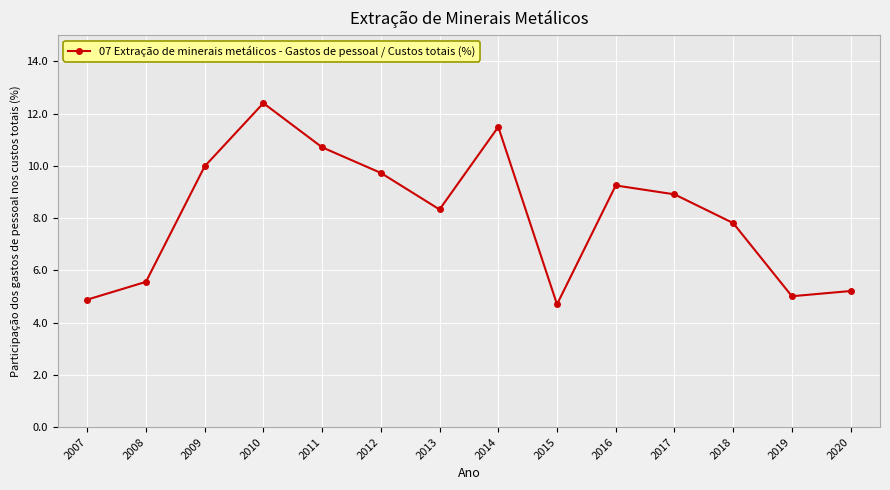

List the labels in order of value, smallest first.

2015, 2007, 2019, 2020, 2008, 2018, 2013, 2017, 2016, 2012, 2009, 2011, 2014, 2010